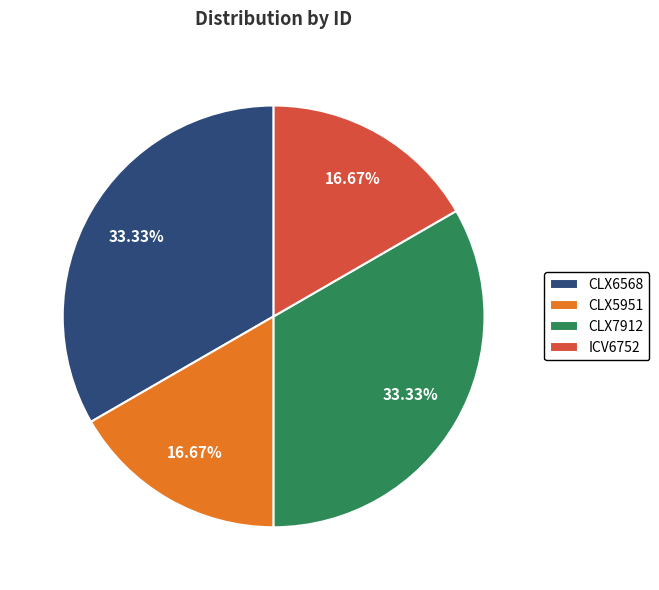

What portion of the pie excludes ICV6752?

83.3%